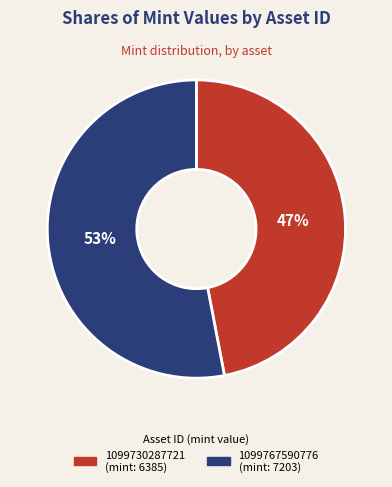

To the nearest percent, what percentage of the pie is 1099730287721?

47%